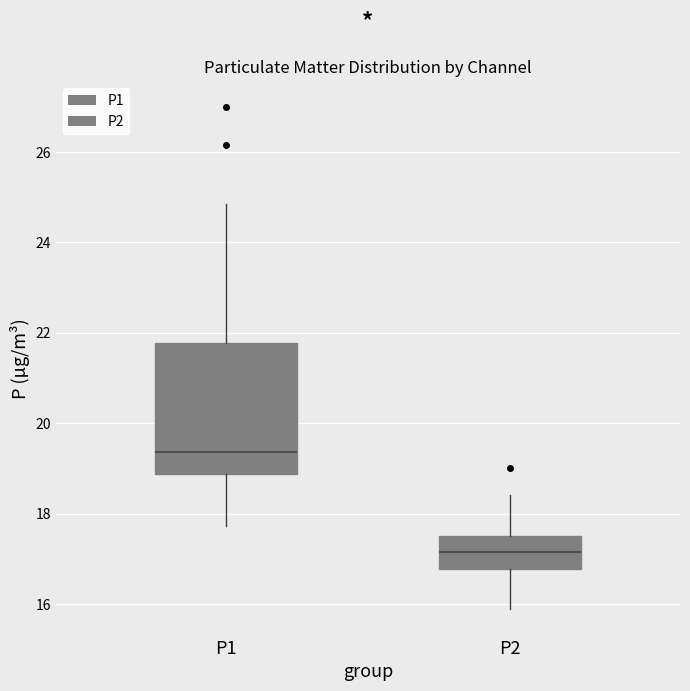

Reading left to right, read every box against the y-axis: the position of its median line, the range the box covers, and the ends of its whiskers. The values are not printed on the chart, so give them approximately, as read against the axis.

P1: median 19.4, box 18.8 to 21.8, whiskers 17.8 to 24.8
P2: median 17.2, box 16.8 to 17.6, whiskers 15.8 to 18.4